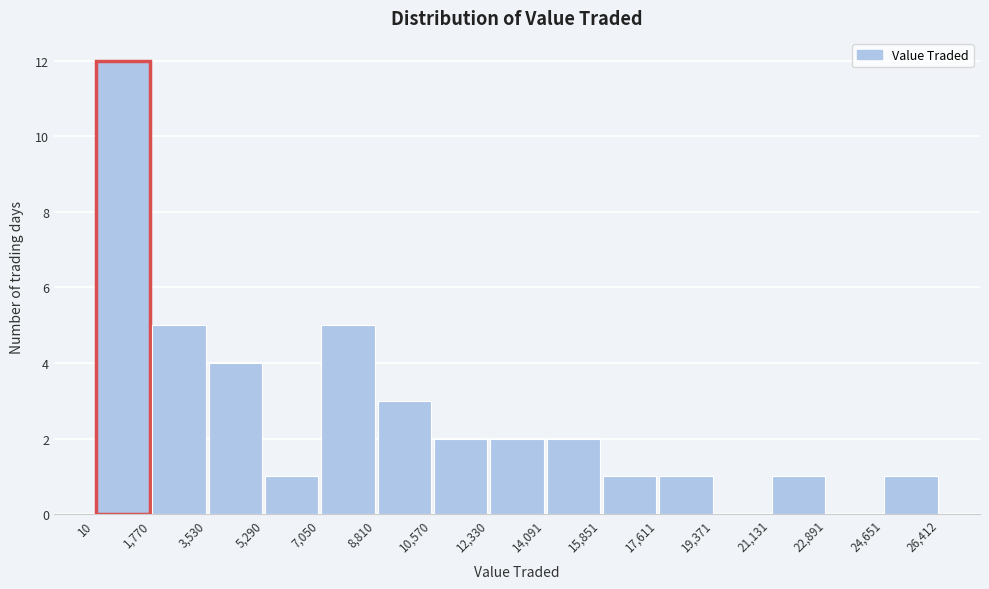

How tall is the bar that spans 12,330 to 14,091 on the x-axis? The values are not printed on the chart, so give them approximately, as read against the axis.

2